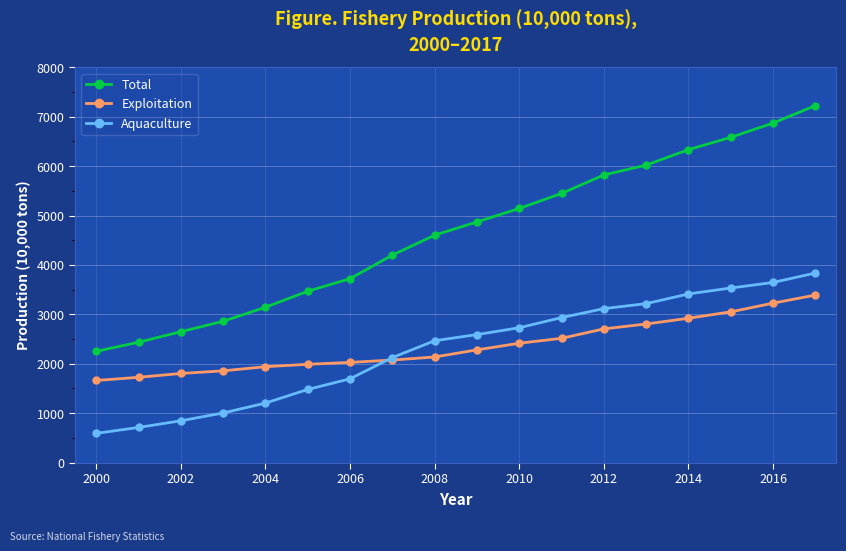

Which series has the largest total across all categories?

Total